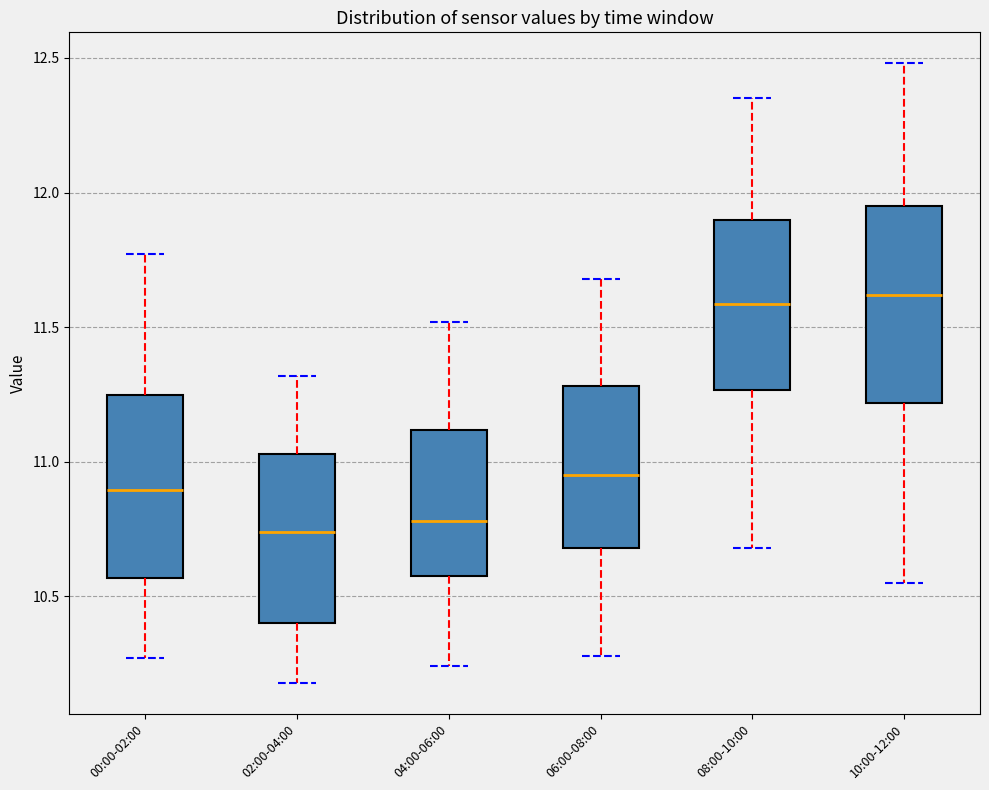

Comparing the boxes themselves (not the whiskers), which one is the tallest?

10:00-12:00